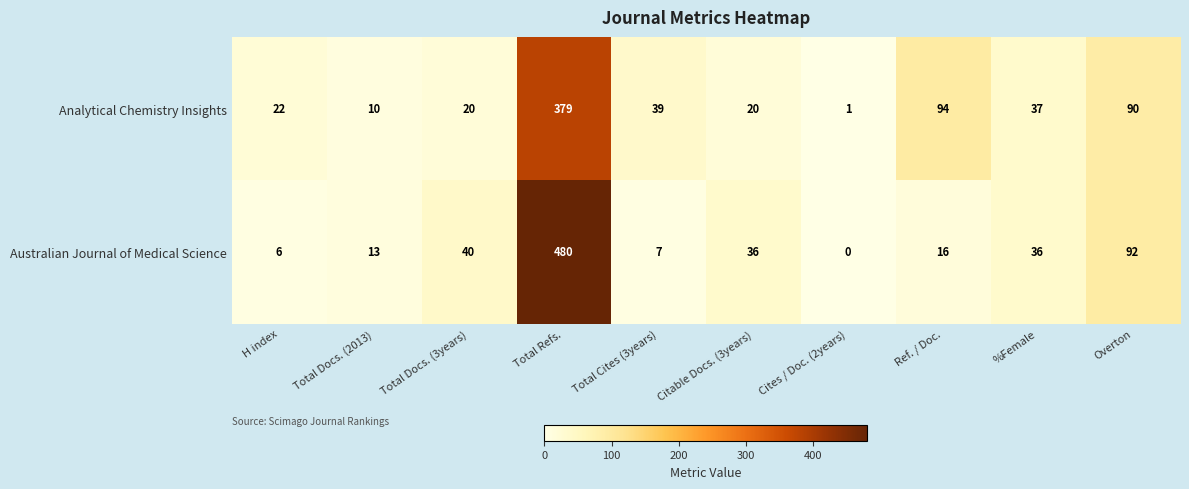

Which series changed the most between Total Cites (3years) and Ref. / Doc.?

Analytical Chemistry Insights